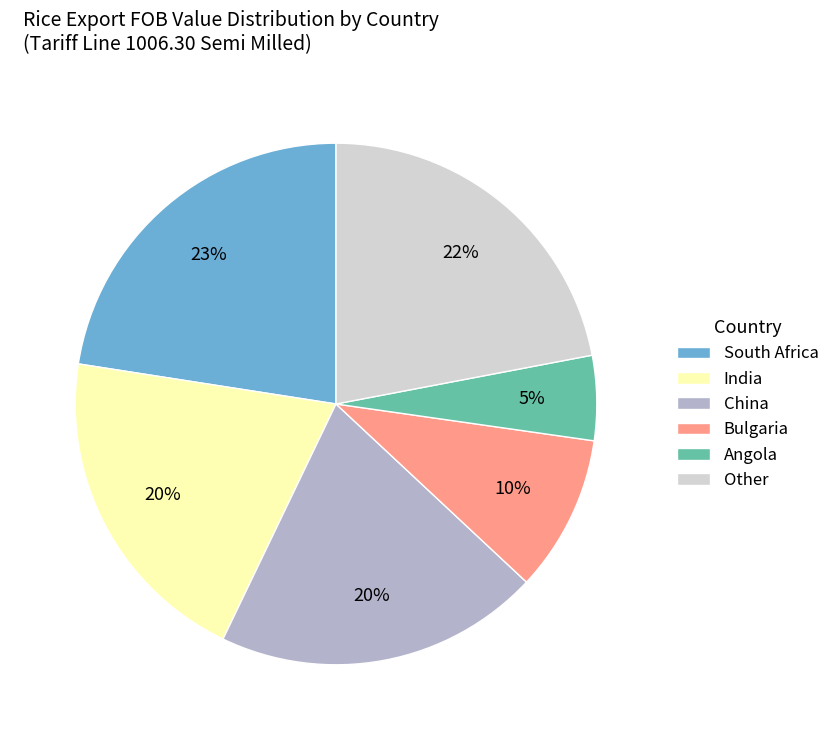

What is the ratio of the value at China to the value at India?

1.0